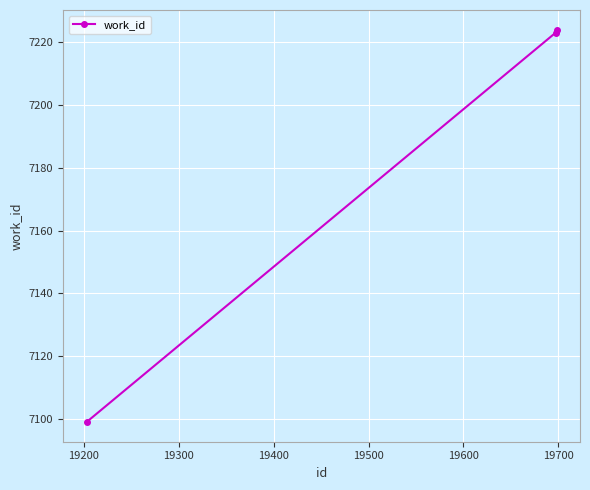

How many lines are shown in the chart?

1